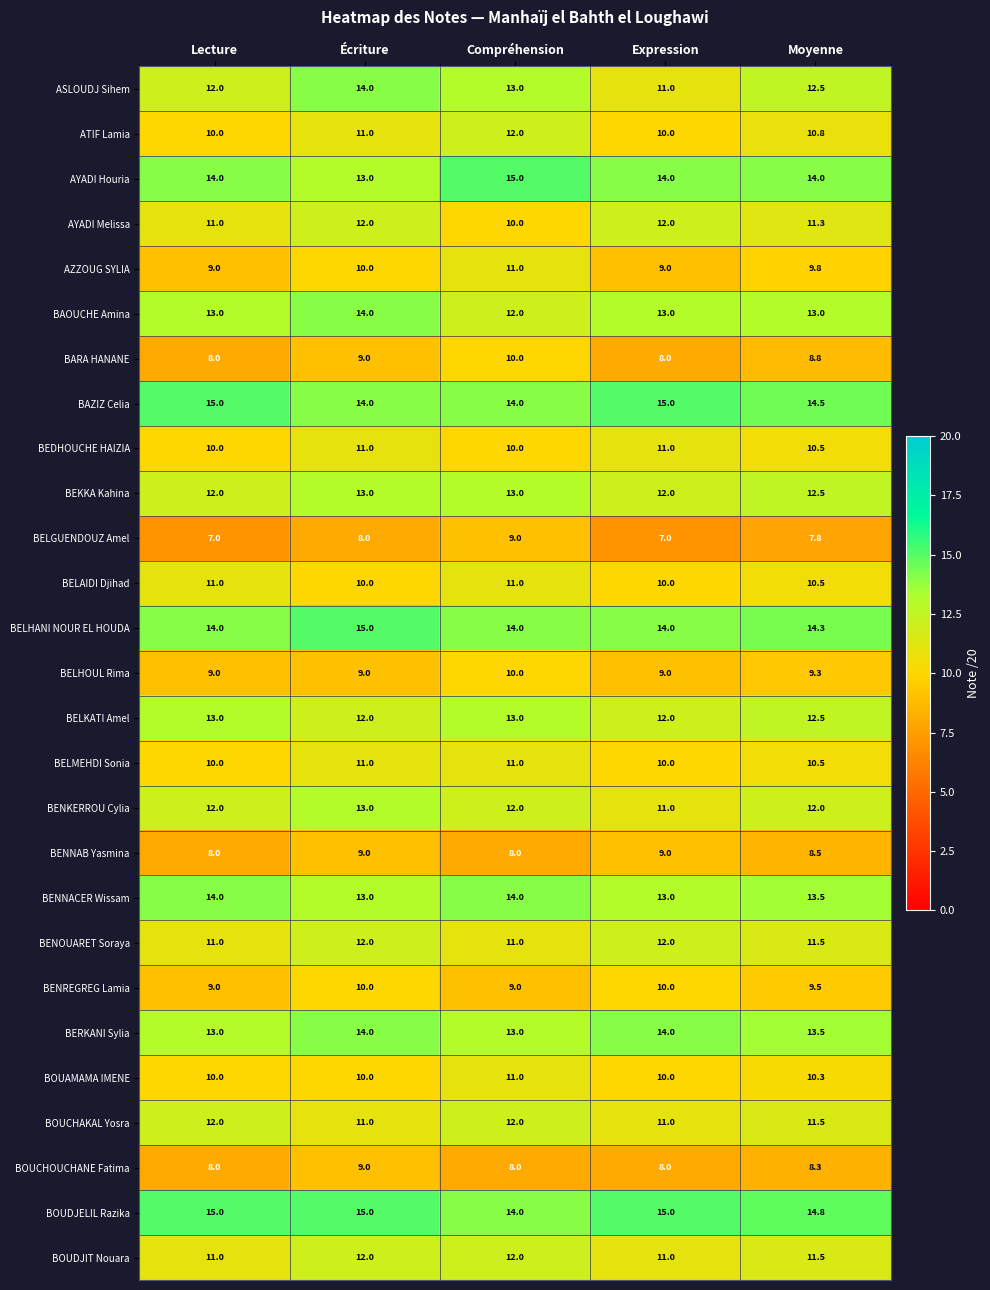

Count the BEDHOUCHE HAIZIA values in the range 10 to 11.

5